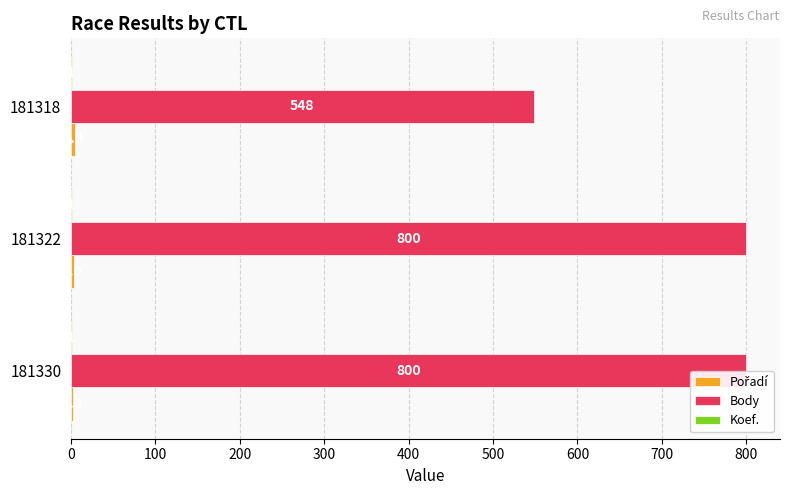

What is the maximum value for Body?

800